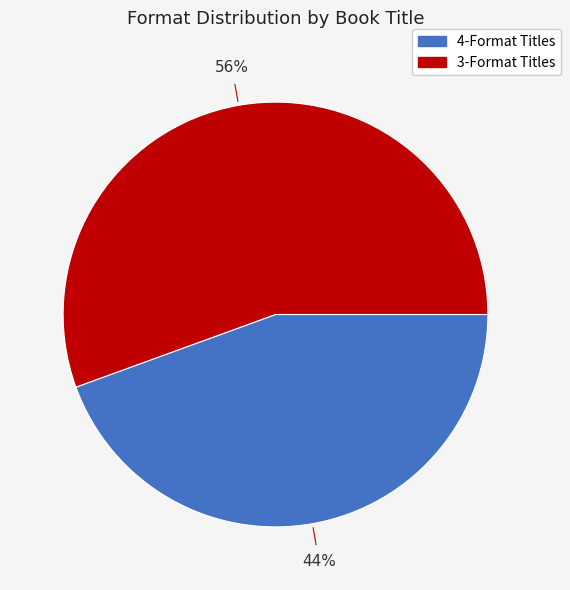

To the nearest percent, what is the average slice percentage?

50%